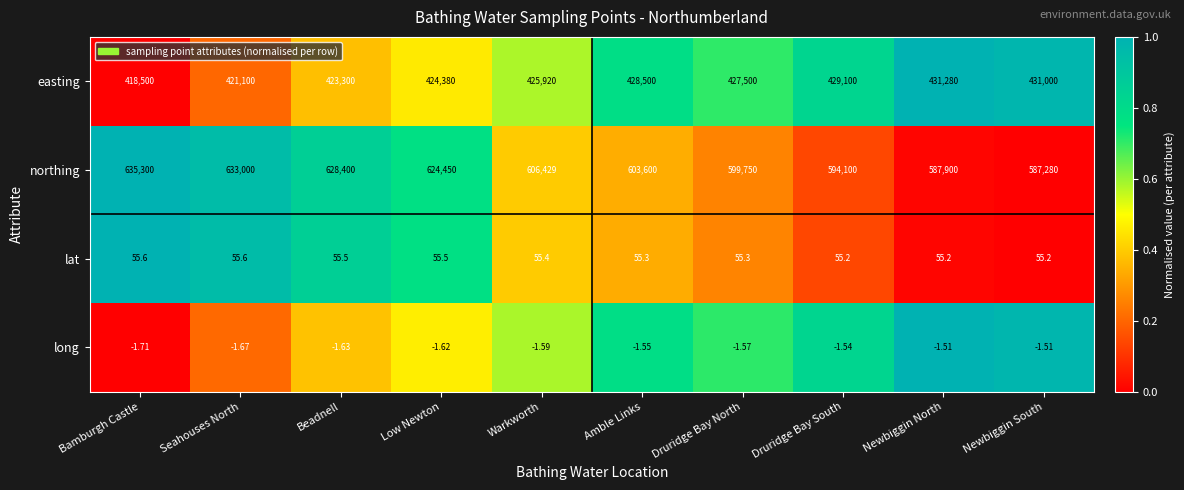

At which category does the chart reach its peak across all series?

Bamburgh Castle